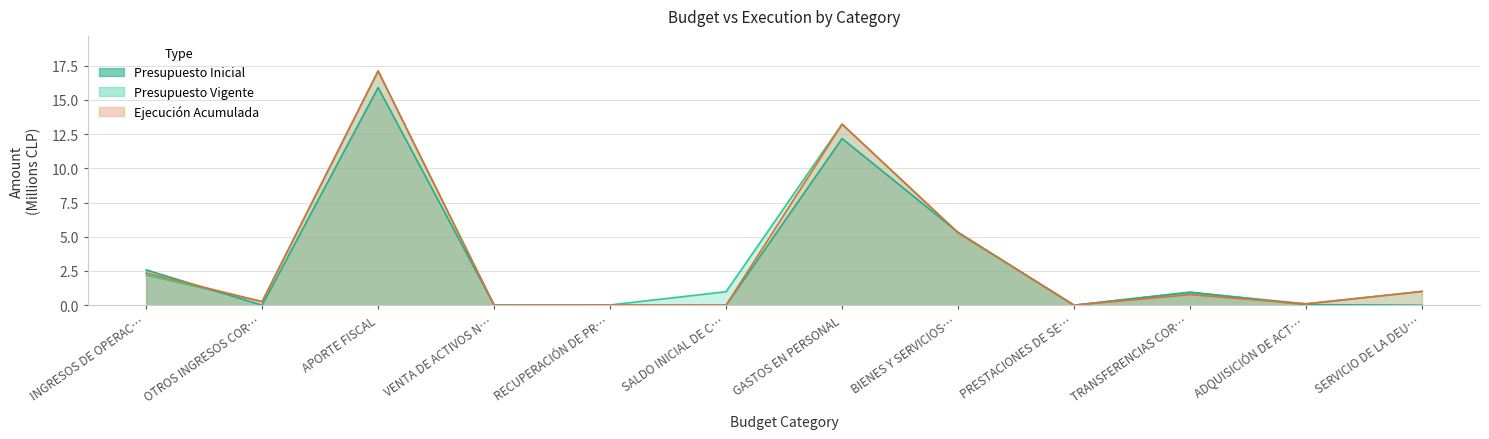

Is it true that Presupuesto Inicial equals -6.5 at SALDO INICIAL DE C…?

False